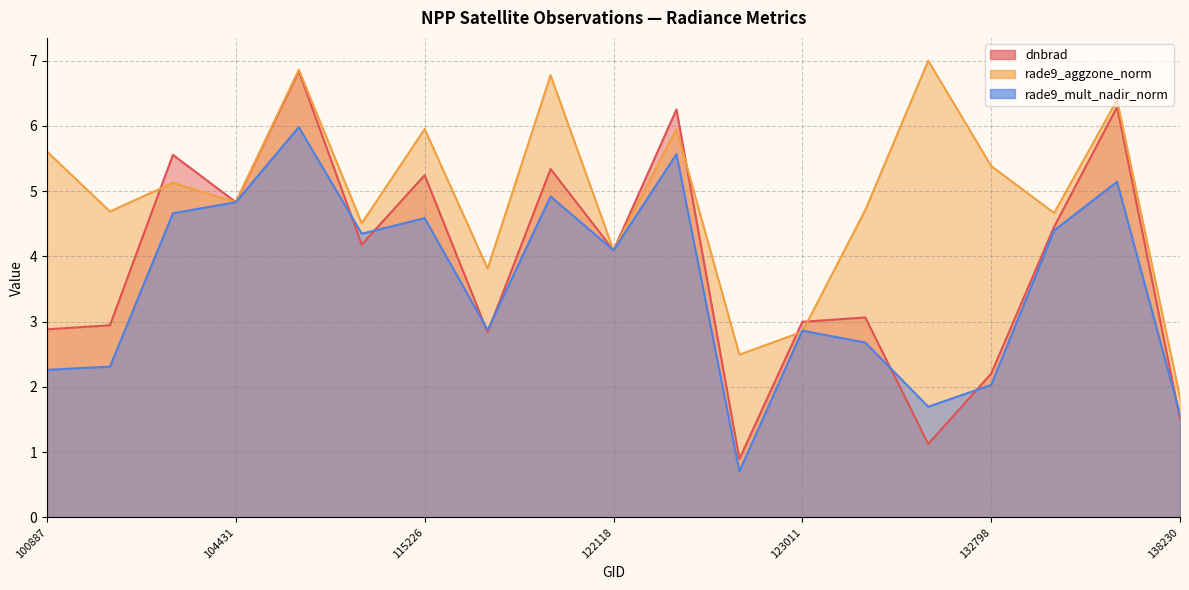

Rank the series at 123366 from highest to lowest value.

rade9_aggzone_norm, dnbrad, rade9_mult_nadir_norm